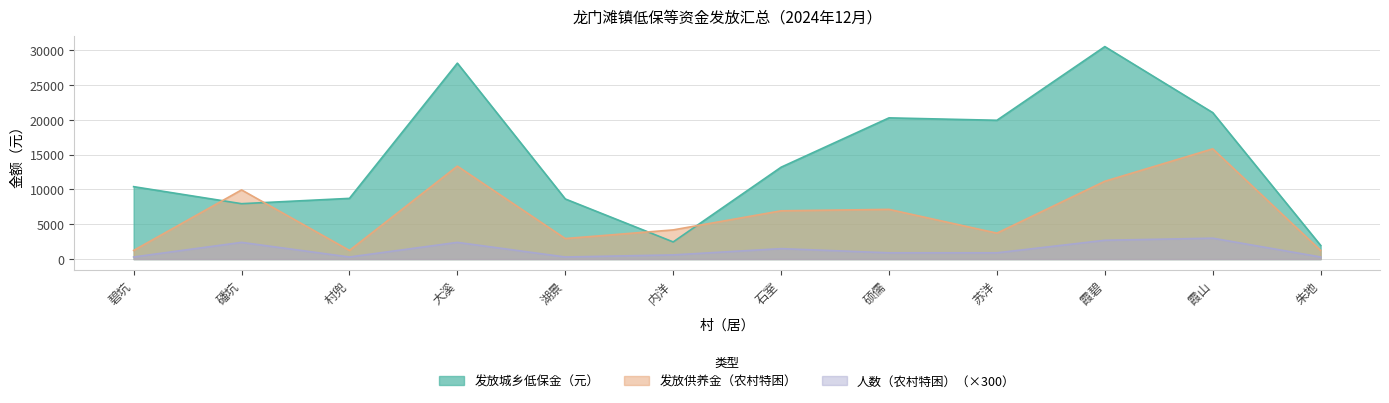

Reading right to left, list all the values displayed in this chart.

发放城乡低保金（元）: 1960	21020	30498	19923	20268	13187	2460	8630	28120	8714	7950	10395
发放供养金（农村特困）: 1241	15822	11169	3723	7135	6929	4188	2947	13340	1241	9928	1241
人数（农村特困）: 300	3000	2700	900	900	1500	600	300	2400	300	2400	300